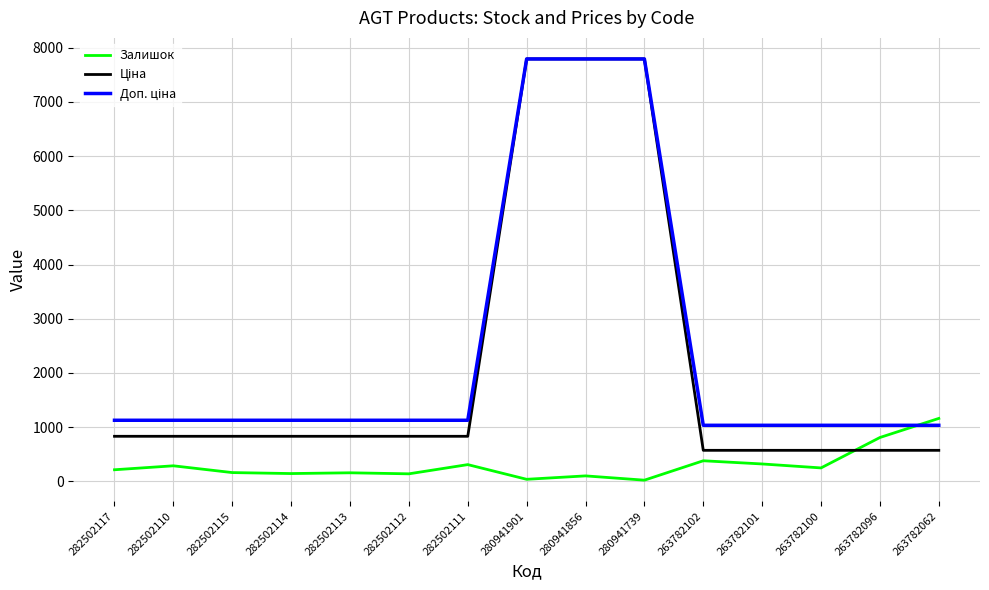

At which label does Залишок reach its peak?

263782062